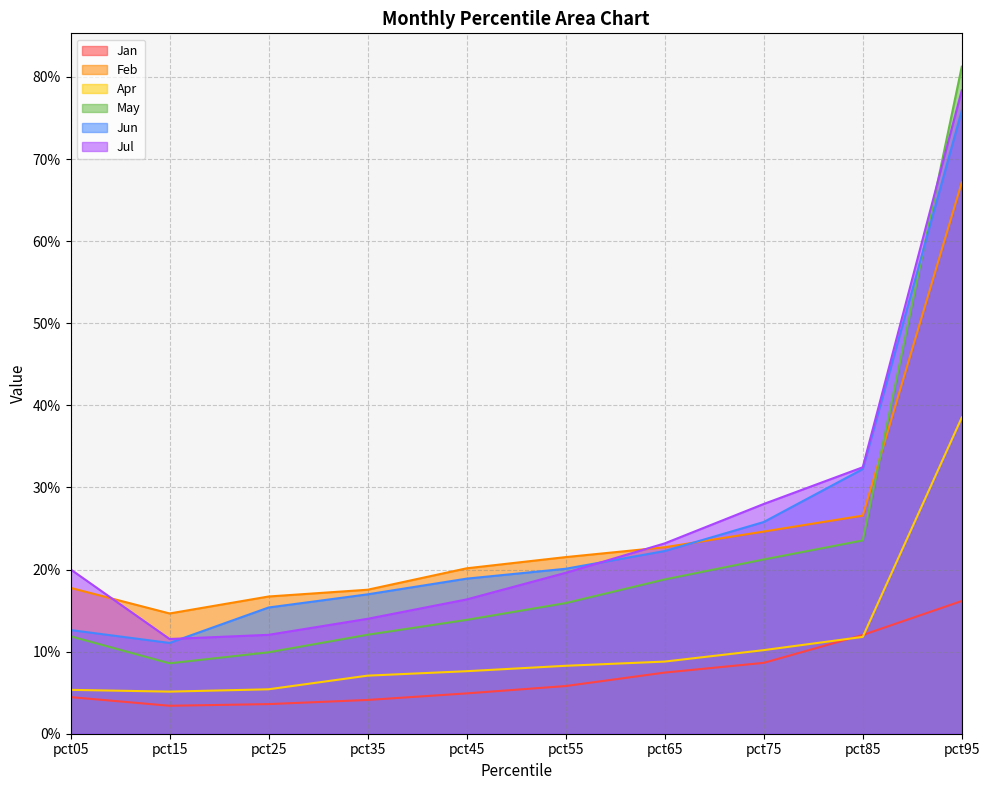

Reading left to right, transcribe all the data shown in this chart.

Jan: pct05=0.0	pct15=0.0	pct25=0.0	pct35=0.0	pct45=0.0	pct55=0.1	pct65=0.1	pct75=0.1	pct85=0.1	pct95=0.2
Feb: pct05=0.2	pct15=0.1	pct25=0.2	pct35=0.2	pct45=0.2	pct55=0.2	pct65=0.2	pct75=0.2	pct85=0.3	pct95=0.7
Apr: pct05=0.1	pct15=0.1	pct25=0.1	pct35=0.1	pct45=0.1	pct55=0.1	pct65=0.1	pct75=0.1	pct85=0.1	pct95=0.4
May: pct05=0.1	pct15=0.1	pct25=0.1	pct35=0.1	pct45=0.1	pct55=0.2	pct65=0.2	pct75=0.2	pct85=0.2	pct95=0.8
Jun: pct05=0.1	pct15=0.1	pct25=0.2	pct35=0.2	pct45=0.2	pct55=0.2	pct65=0.2	pct75=0.3	pct85=0.3	pct95=0.8
Jul: pct05=0.2	pct15=0.1	pct25=0.1	pct35=0.1	pct45=0.2	pct55=0.2	pct65=0.2	pct75=0.3	pct85=0.3	pct95=0.8